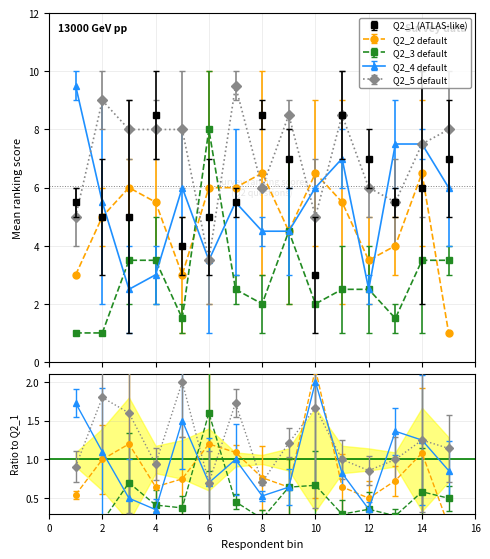

How many lines are shown in the chart?

5